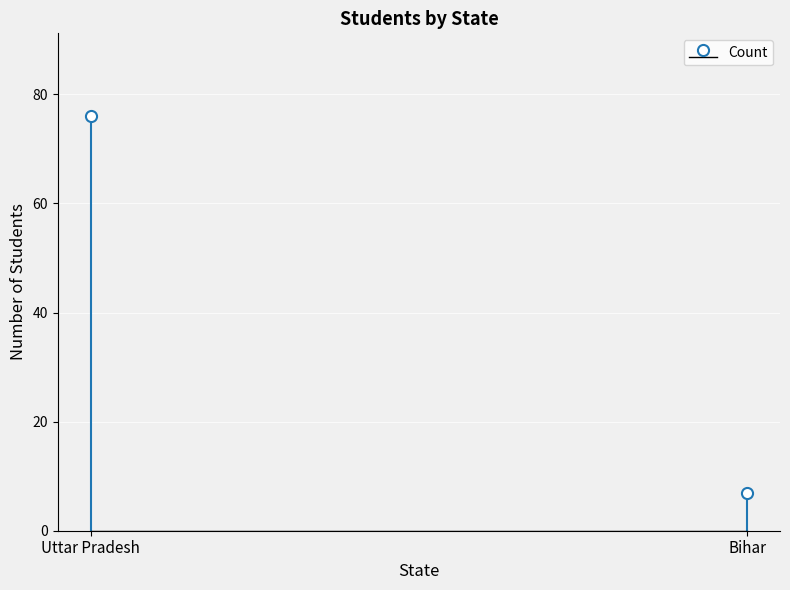

Reading left to right, extract all data points from this chart.

76	7